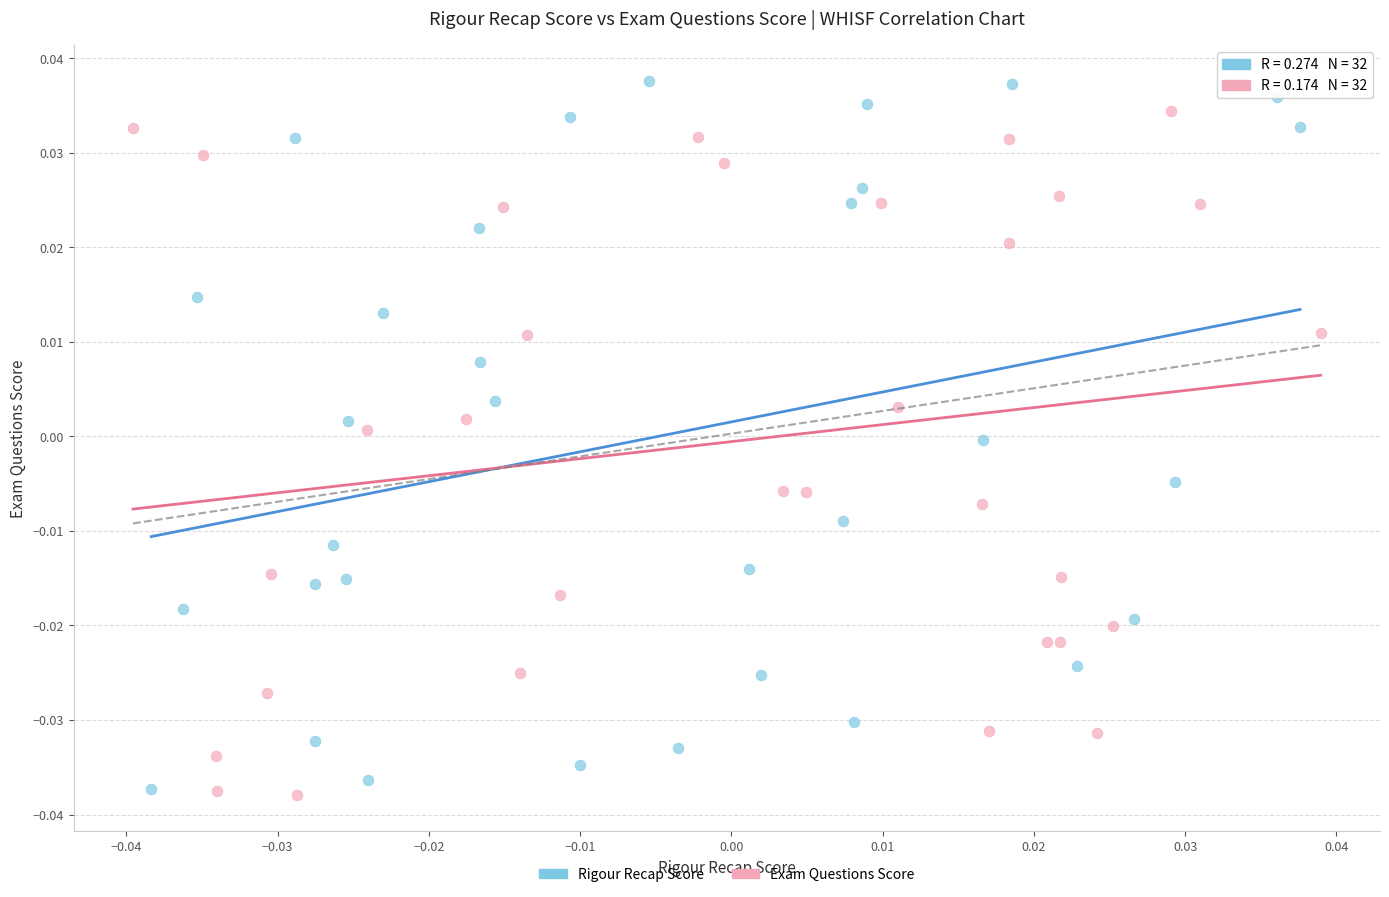

What are all the series names shown in the legend?

Rigour Recap Score, Exam Questions Score